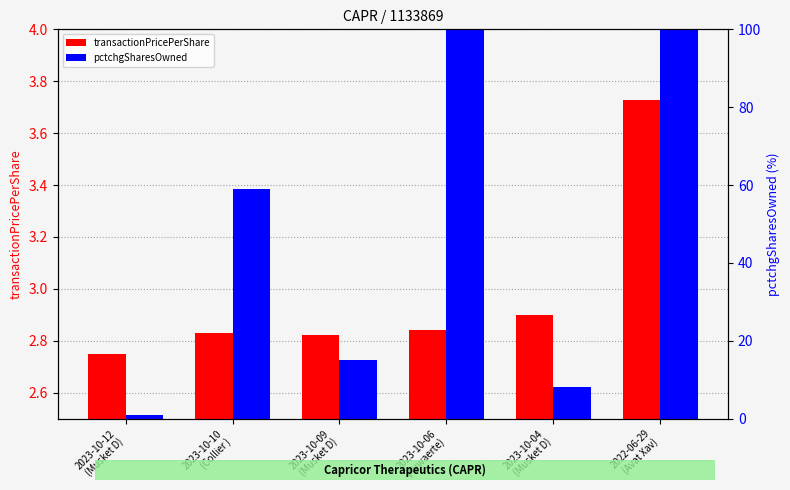

Between 2022-06-29
(Avat Xav) and 2023-10-10
(Collier ), which is larger?

2022-06-29
(Avat Xav)